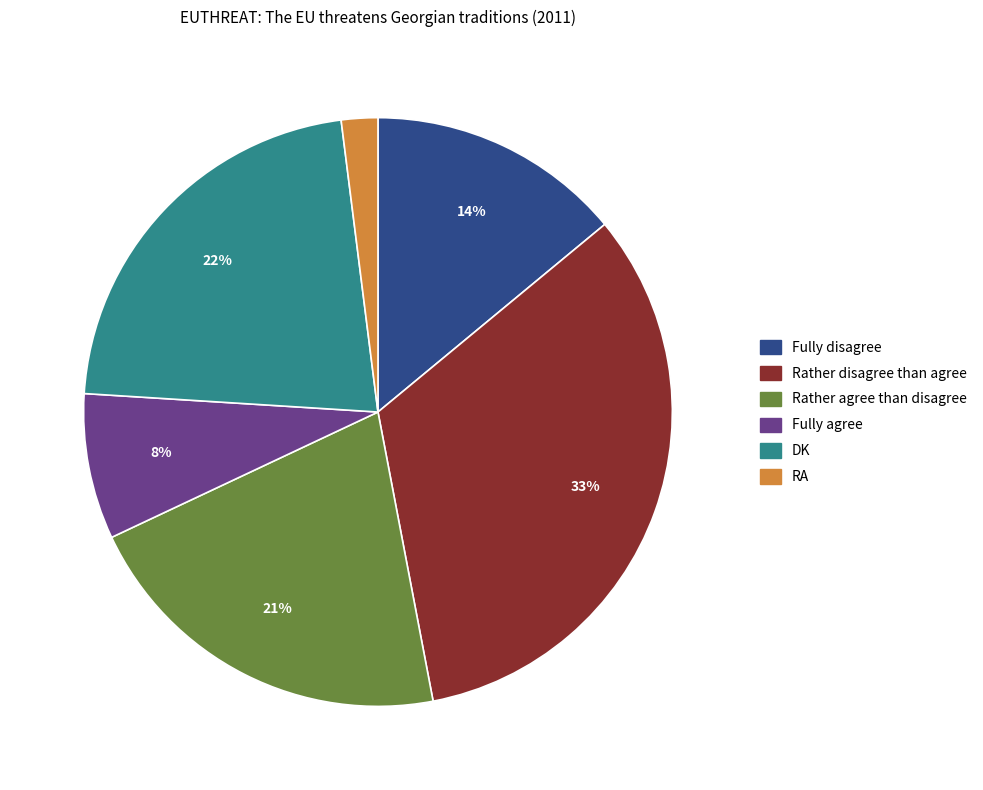

Rank the categories by value from lowest to highest.

RA, Fully agree, Fully disagree, Rather agree than disagree, DK, Rather disagree than agree